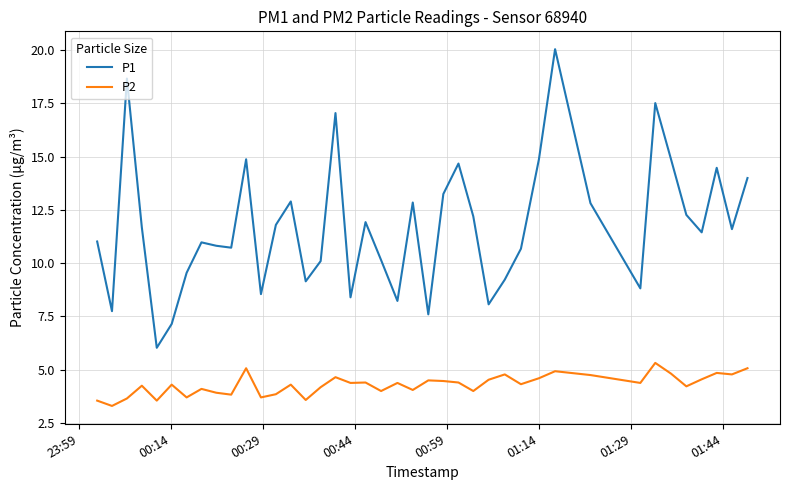

Which series has the widest spread of values?

P1